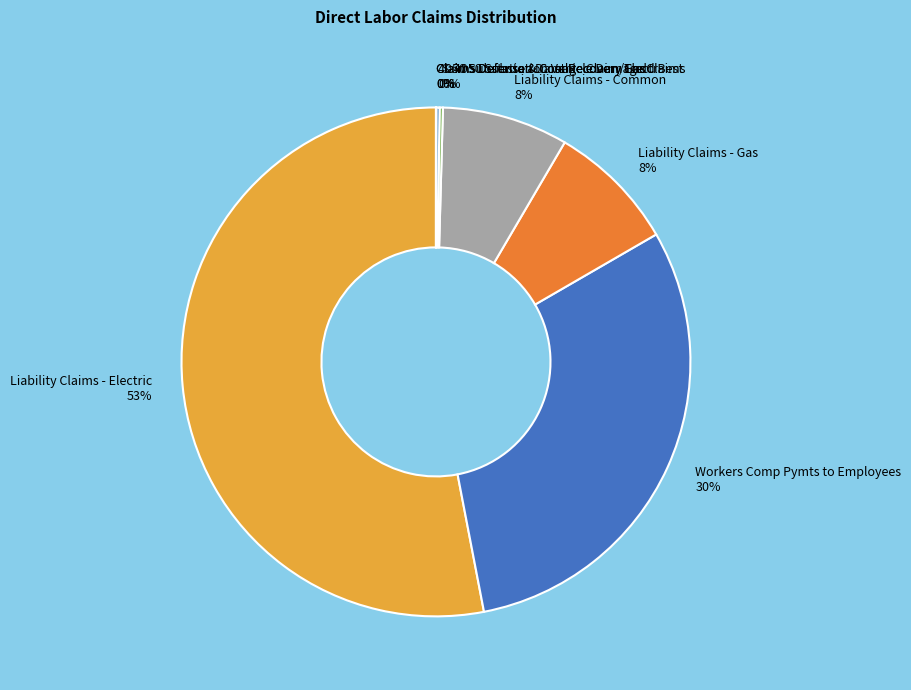

True or false: Liability Claims - Electric 53% accounts for 53% of the total.

True